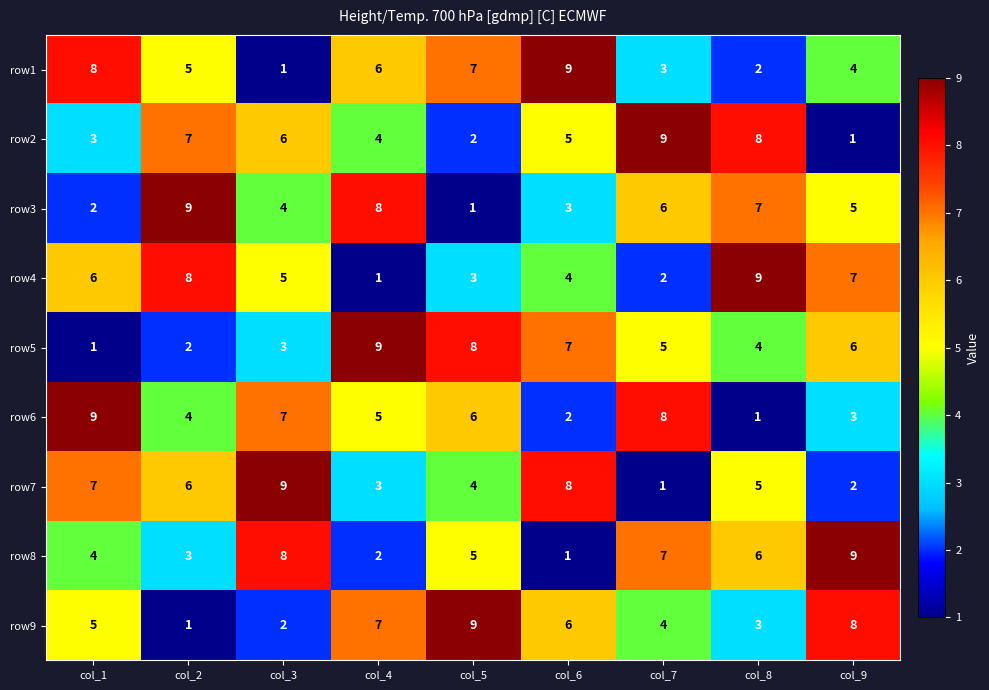

Is the value of row6 at col_5 greater than the value of row3 at col_9?

Yes